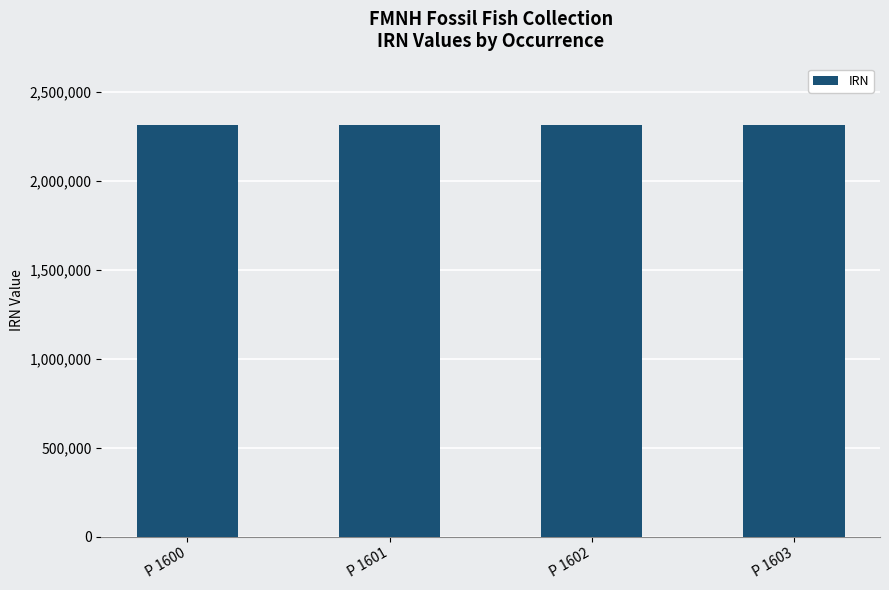

What is the sum of all values?

9240518